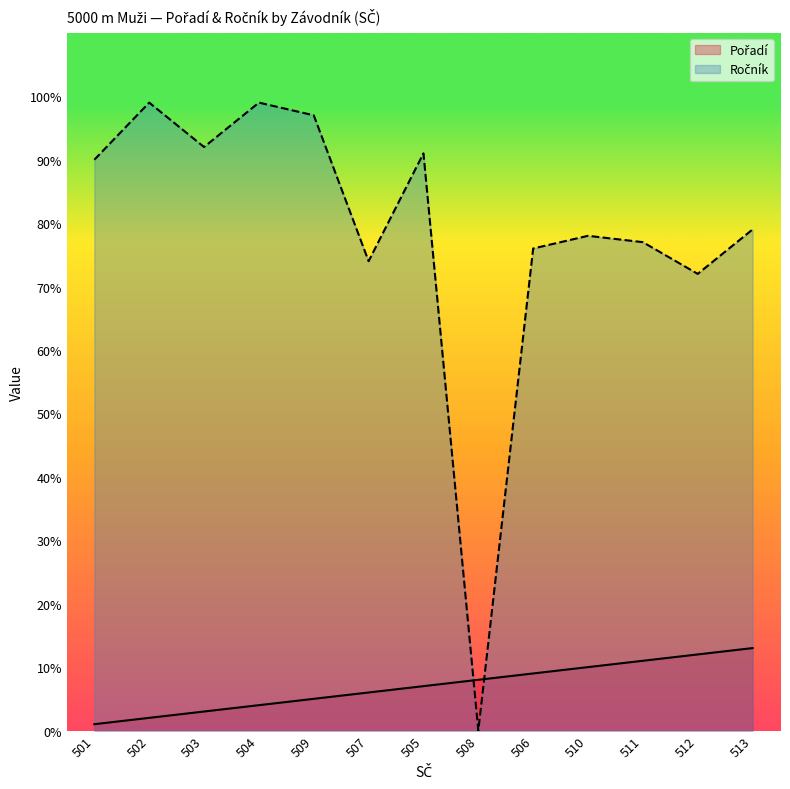

How many categories are shown in the chart?

13